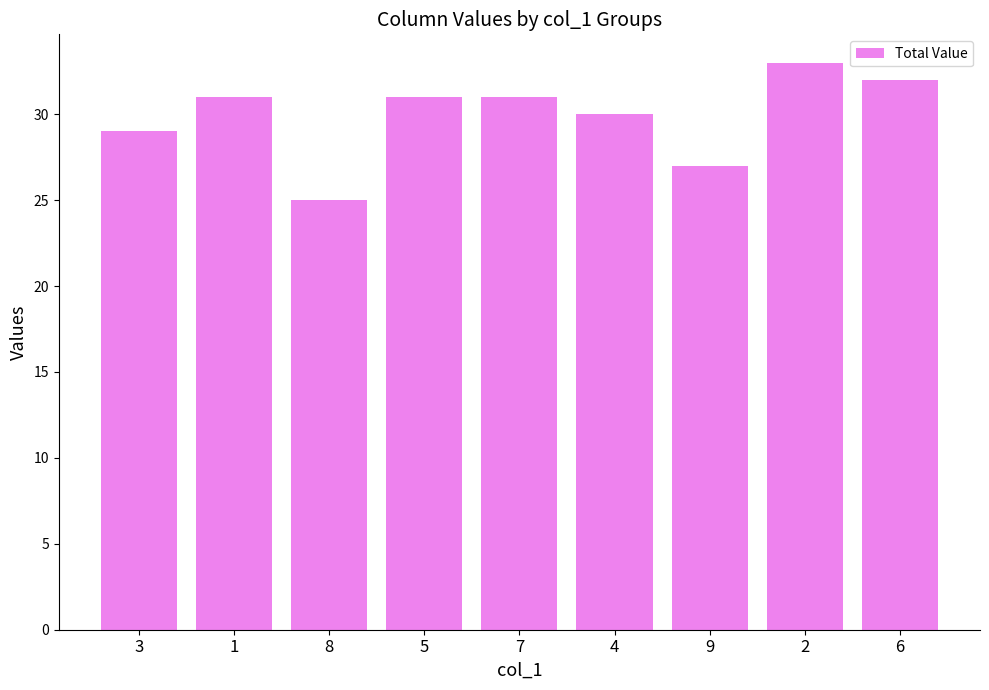

How many data points are less than 31?

4